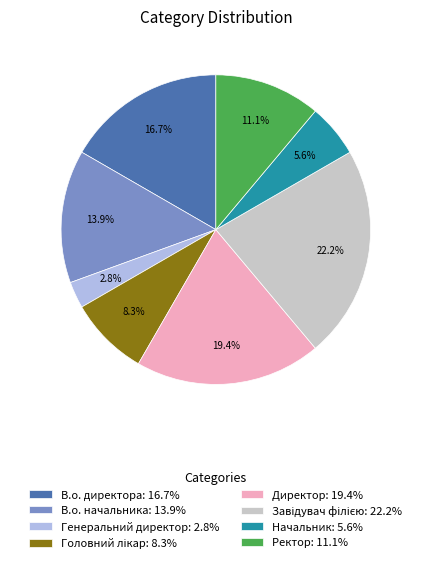

To the nearest percent, what is the average slice percentage?

12%